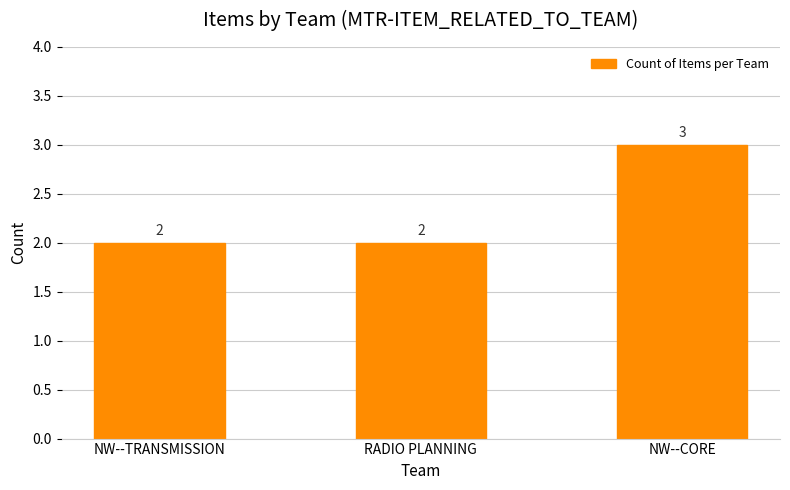

What is the change in value from RADIO PLANNING to NW--CORE?

+1